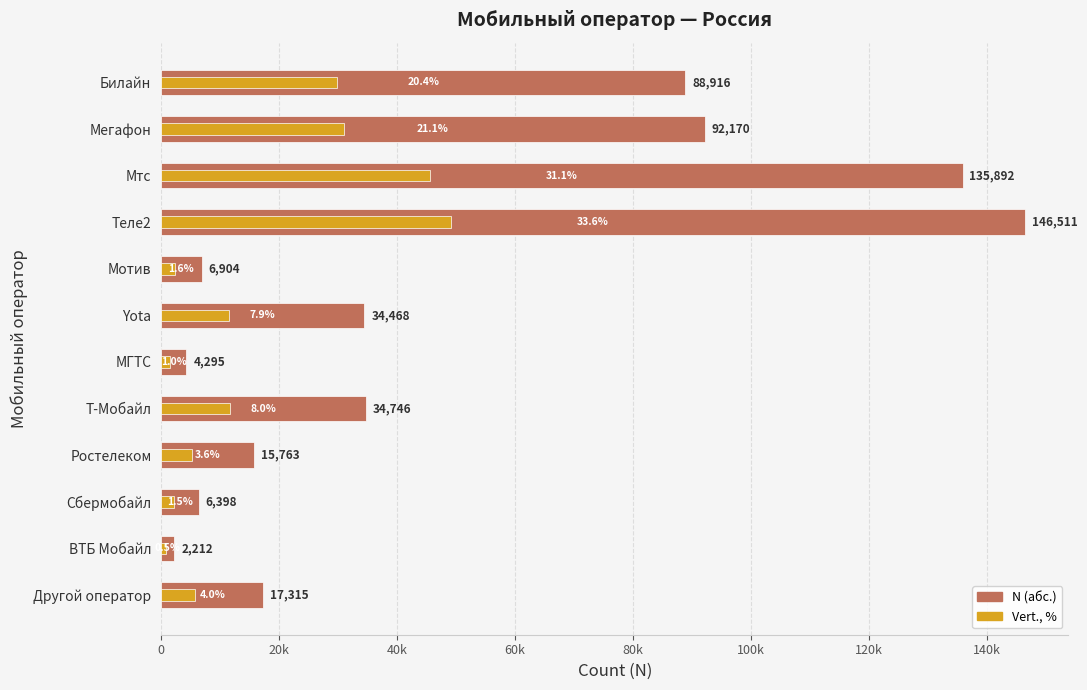

Is the value of Vert., % at Т-Мобайл greater than the value of N at Другой оператор?

No